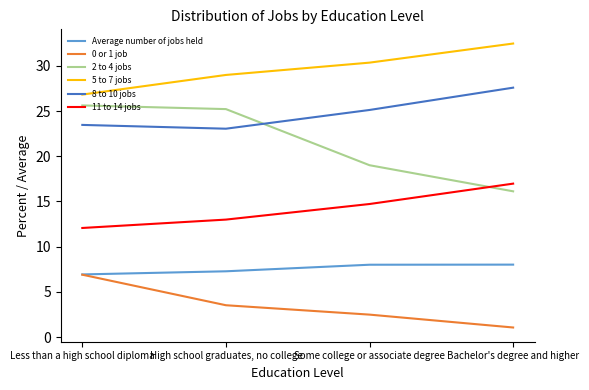

What position from the left is Bachelor's degree and higher?

4